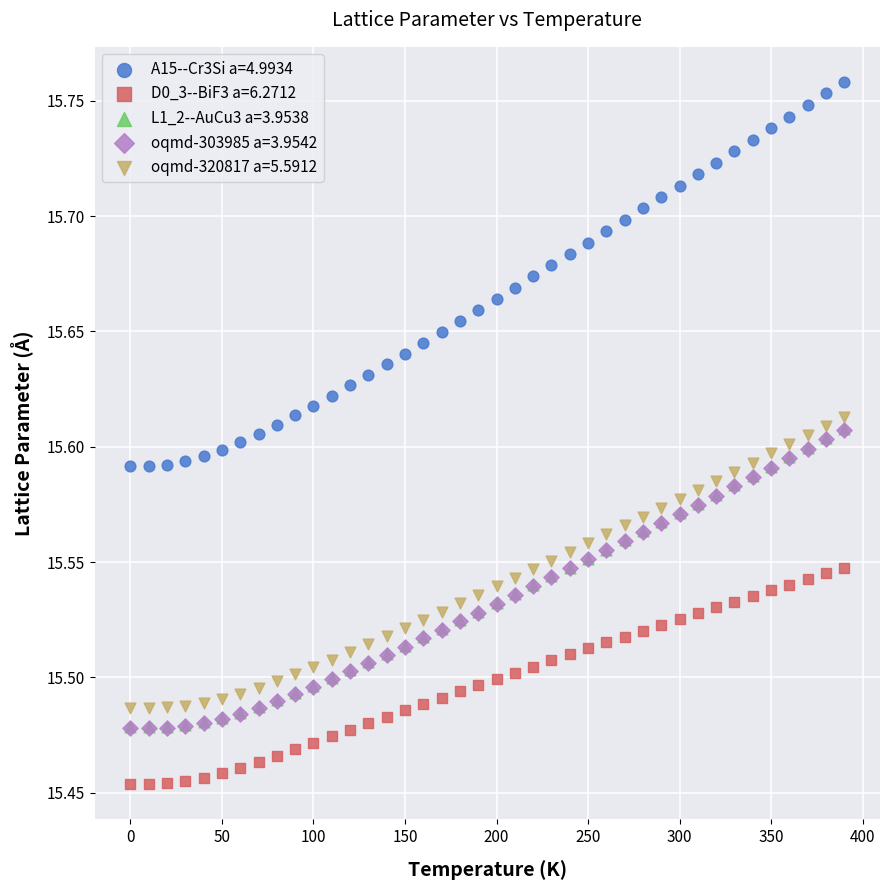

Which series has the widest spread of Y values?

A15--Cr3Si a=4.9934